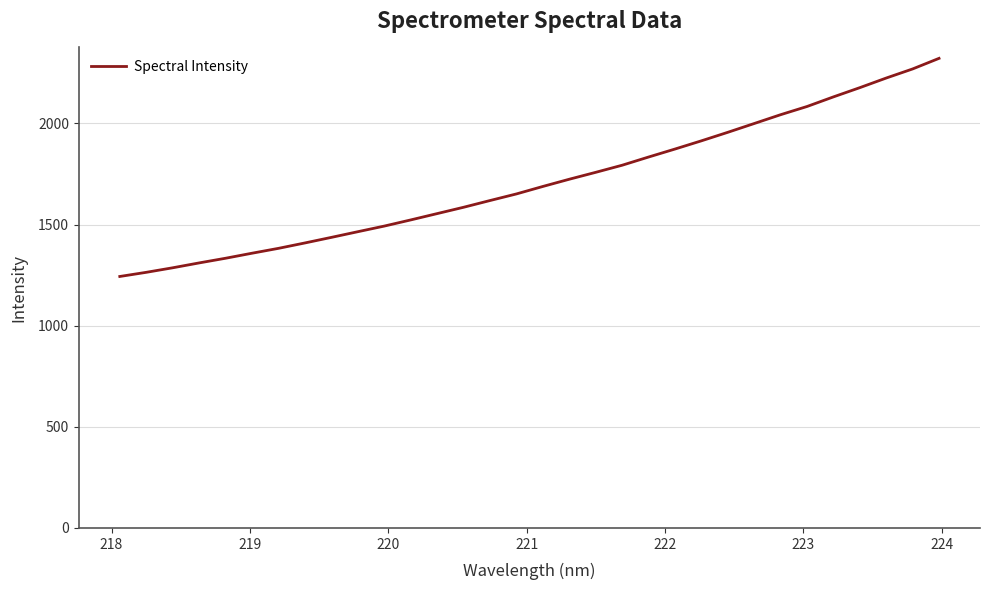

What is the greatest value displayed?

2321.4